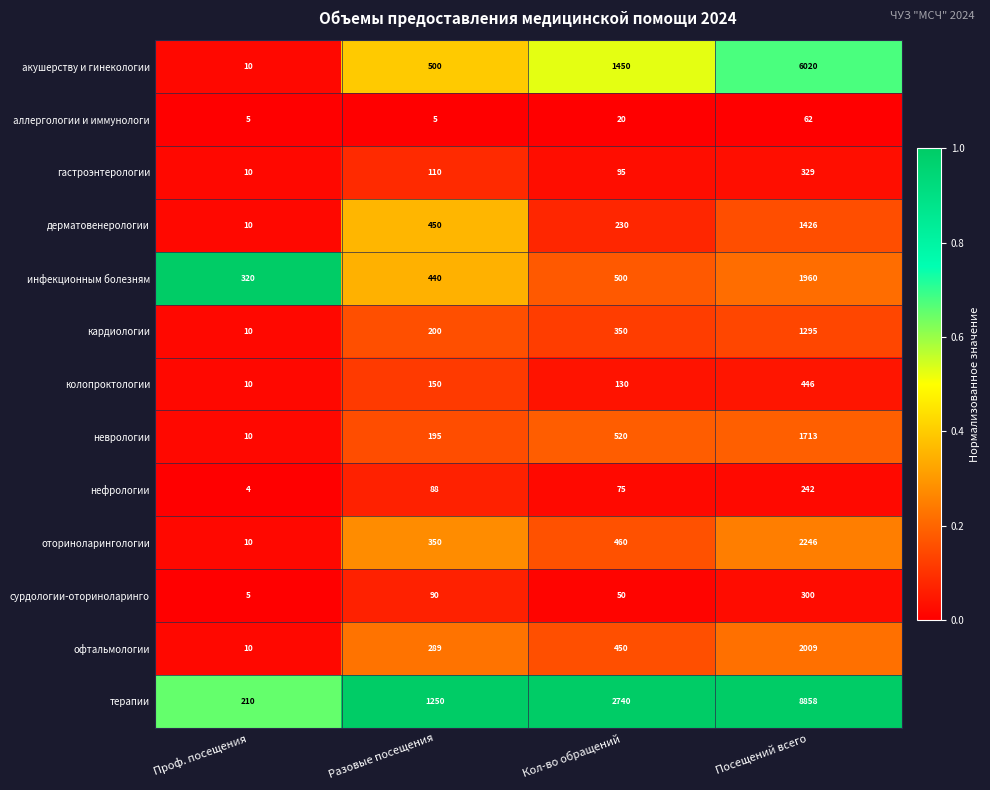

The терапии series shows 82 at Проф. посещения. True or false?

False